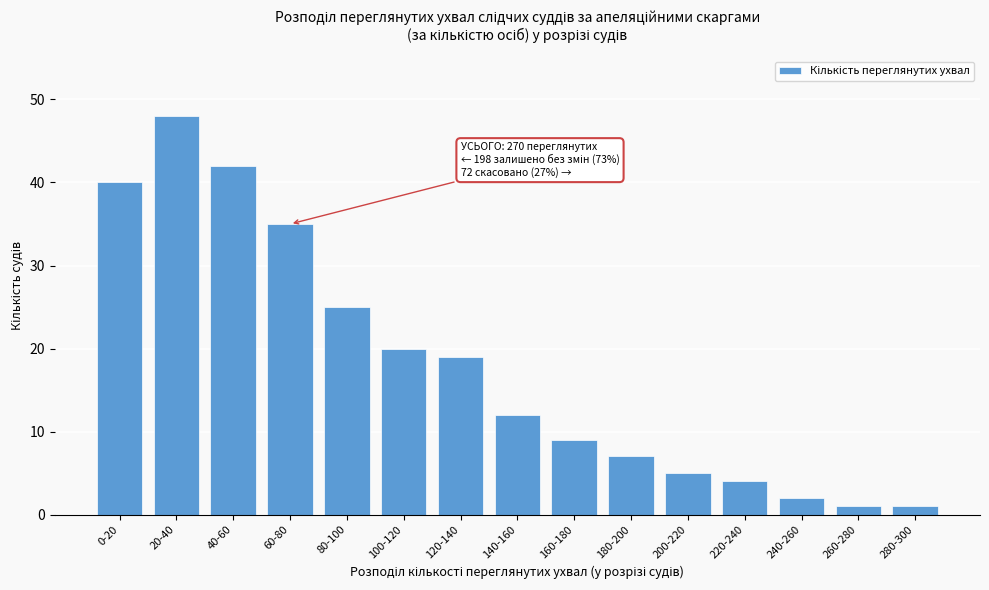

Reading left to right, what are all the values shown in this chart?

0-20=40	20-40=48	40-60=42	60-80=35	80-100=25	100-120=20	120-140=19	140-160=12	160-180=9	180-200=7	200-220=5	220-240=4	240-260=2	260-280=1	280-300=1